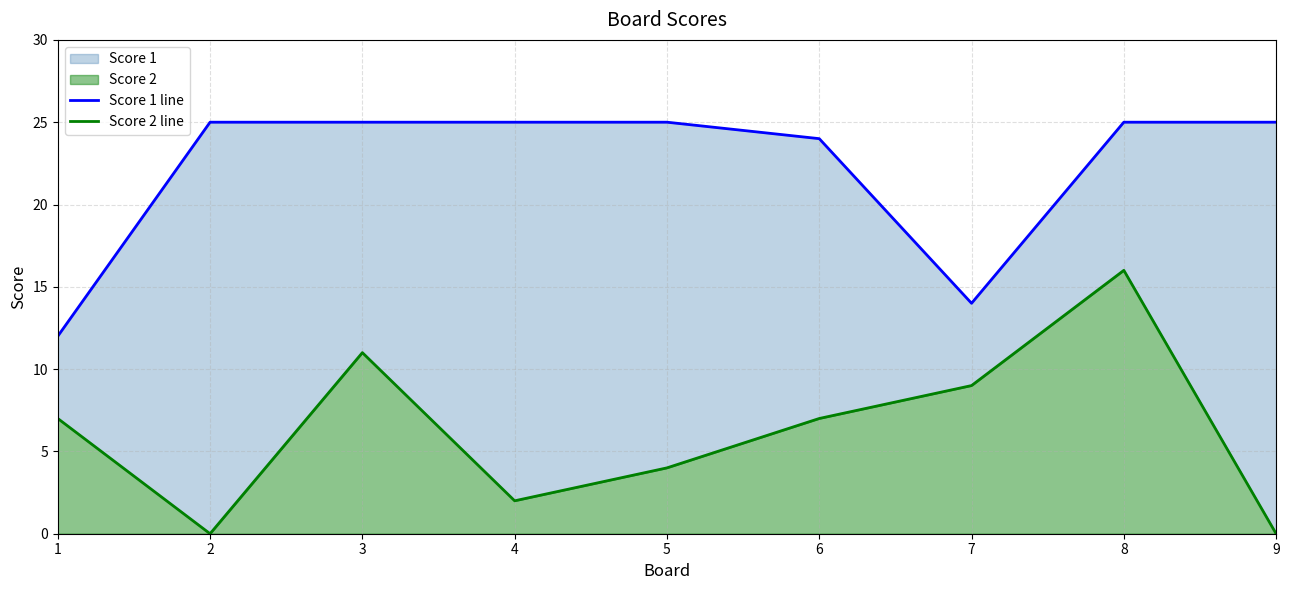

Rank the series at 2 from highest to lowest value.

Score 1 line, Score 2 line